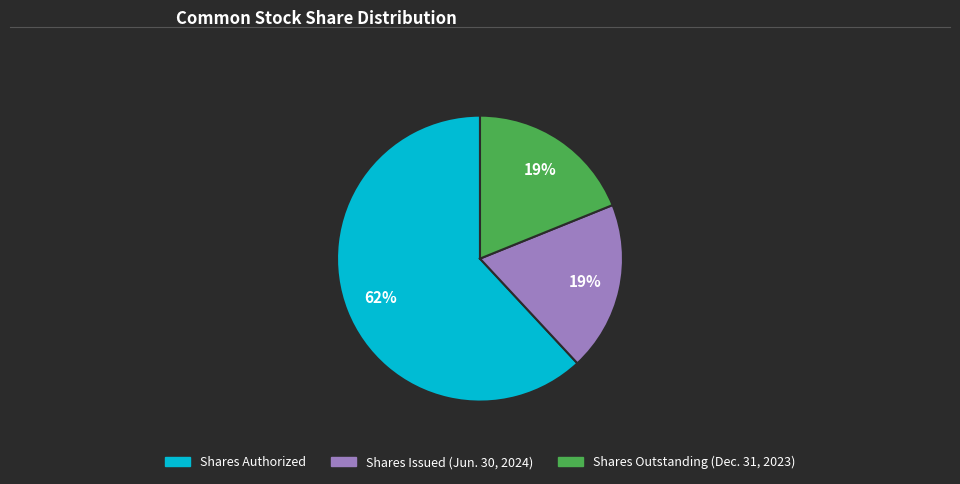

To the nearest percent, what is the average slice percentage?

33%